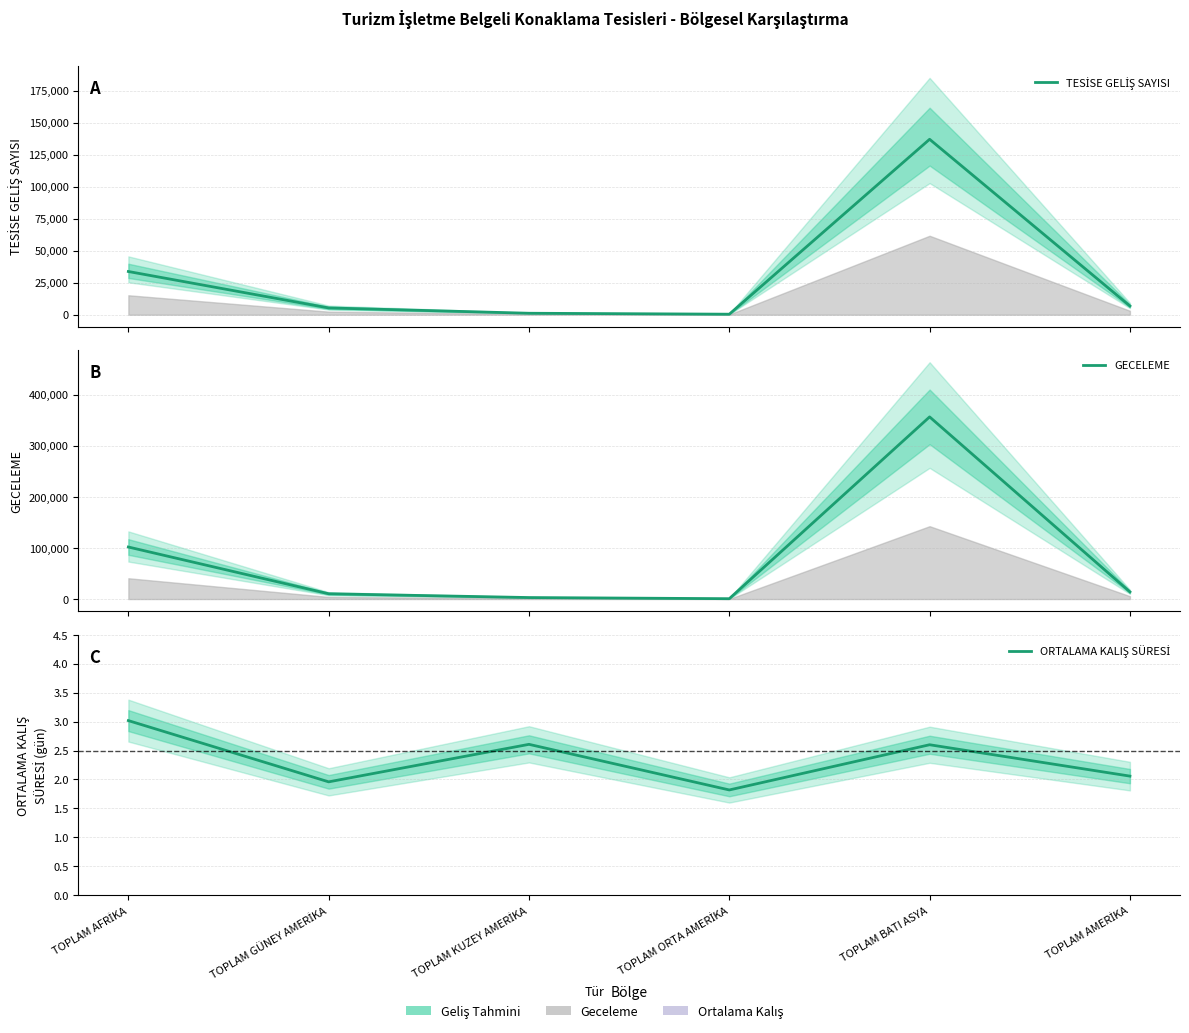

At which category does ORTALAMA KALIŞ SÜRESİ reach its first local peak?

TOPLAM KUZEY AMERİKA